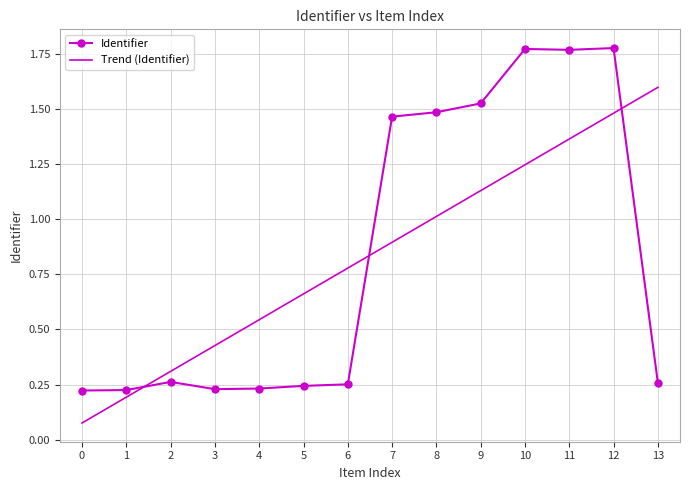

What is the value of the 7th point from the left?

0.2